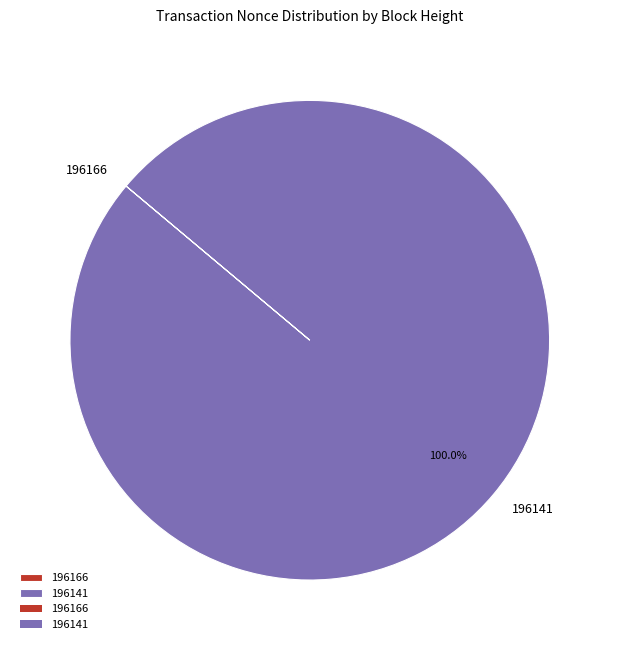

What percentage is the 196141 slice, to the nearest percent?

100%